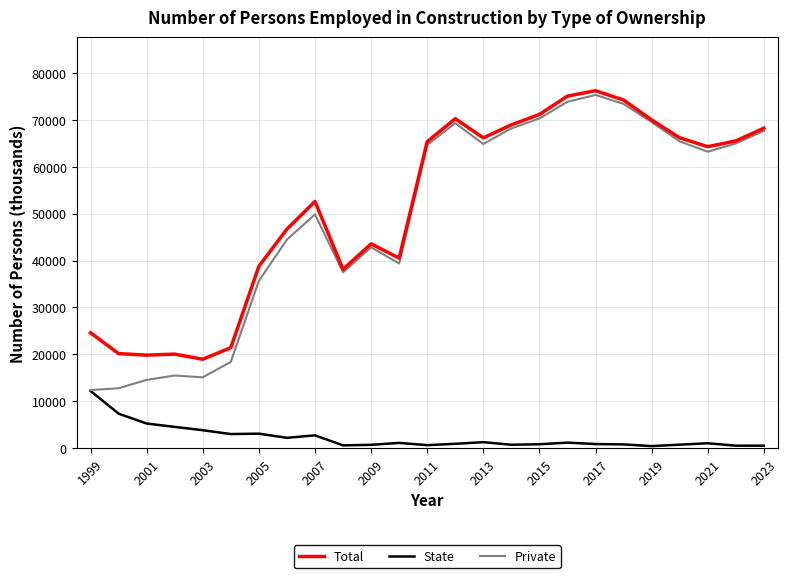

True or false: State and Total intersect in this chart.

False